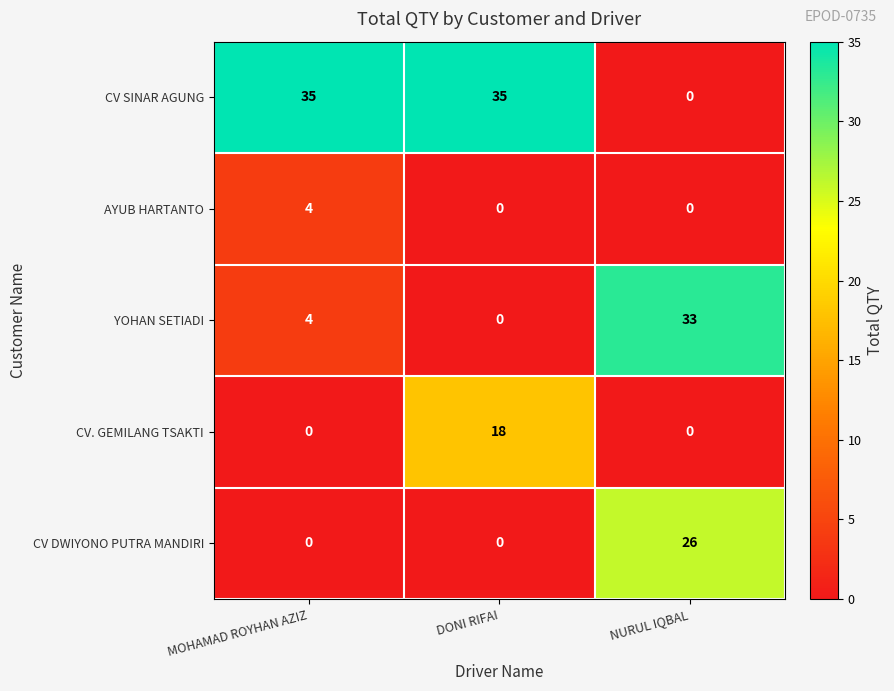

Reading left to right, what are all the values shown in this chart?

CV SINAR AGUNG: 35	35	0
AYUB HARTANTO: 4	0	0
YOHAN SETIADI: 4	0	33
CV. GEMILANG TSAKTI: 0	18	0
CV DWIYONO PUTRA MANDIRI: 0	0	26